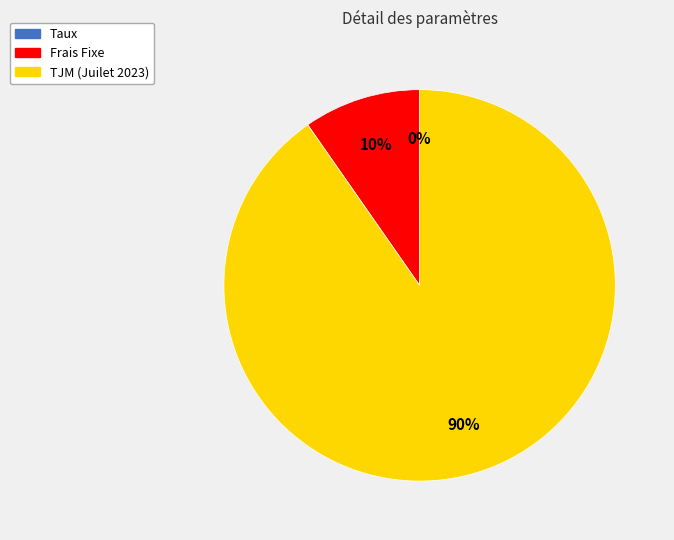

Which has a higher value, Frais Fixe or TJM (Juilet 2023)?

TJM (Juilet 2023)